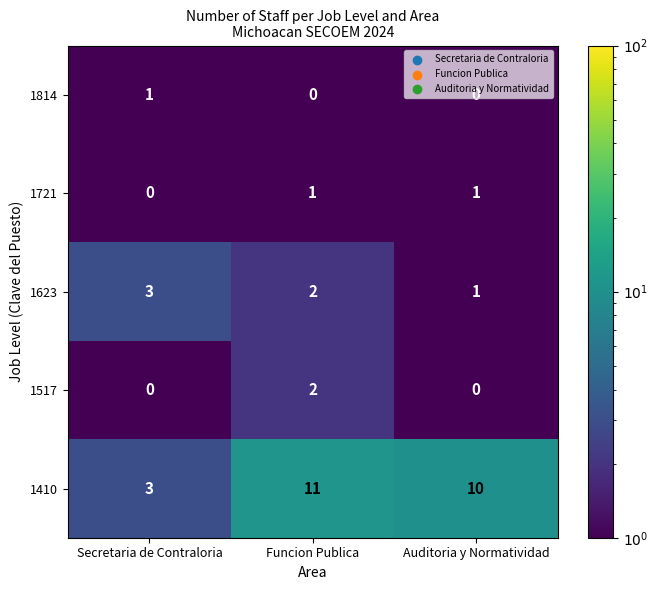

Which series has the largest total across all categories?

1410